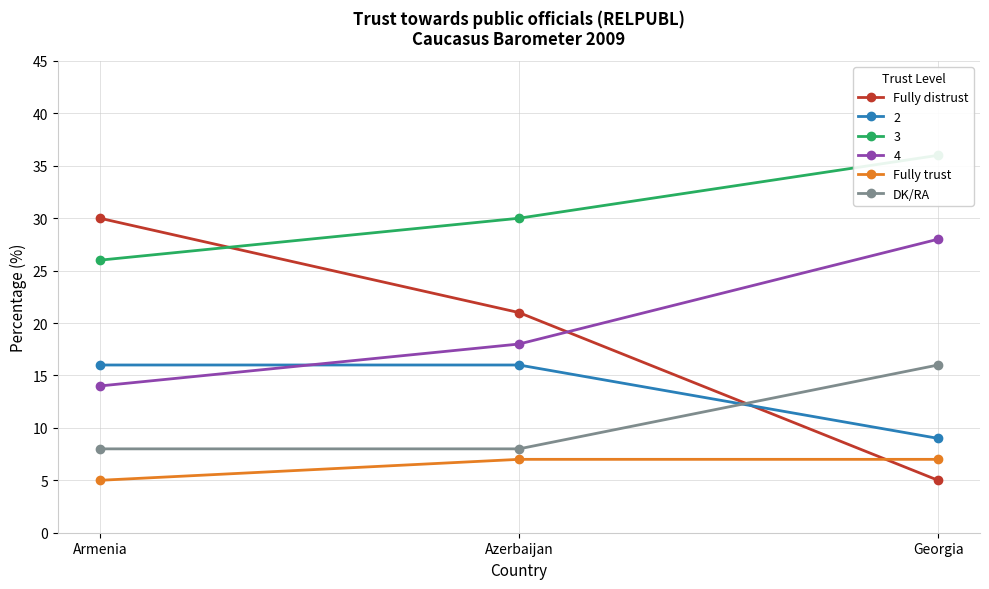

Which series changed the most between Armenia and Georgia?

Fully distrust